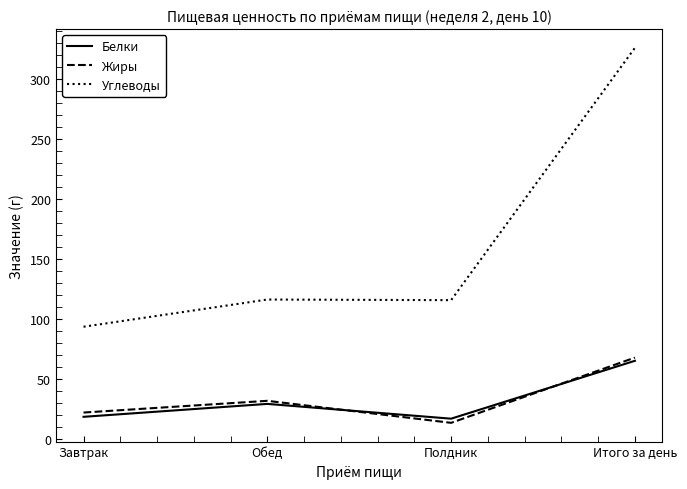

True or false: Жиры has more than 0 points higher than both neighbors.

True